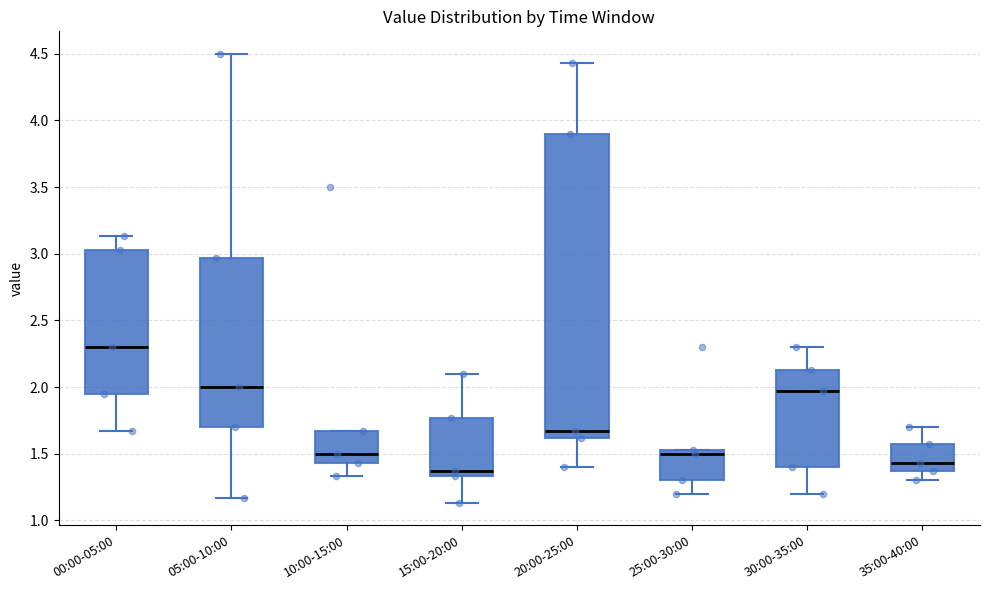

Which box's median line is the highest?

00:00-05:00